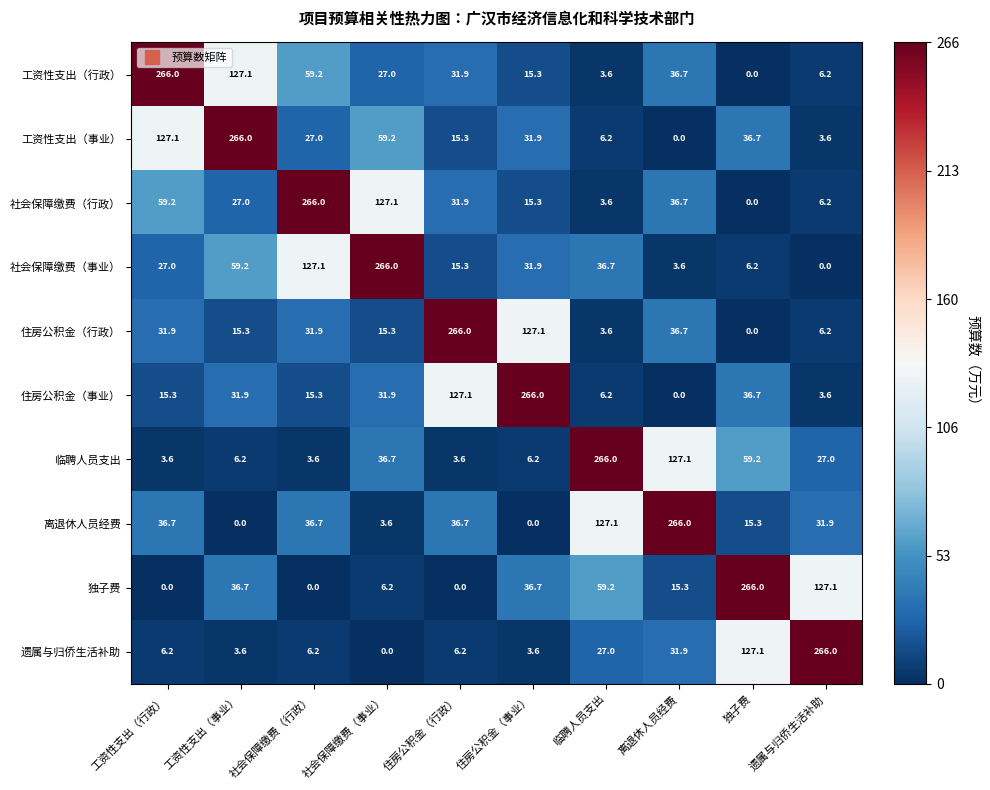

At how many categories does at least one series exceed 17?

10